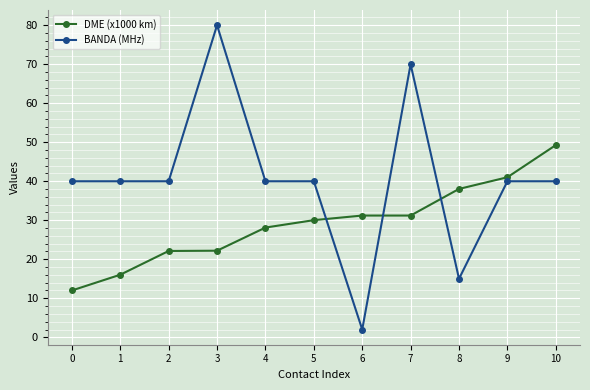

What is the total value across all series at 7?

101.2